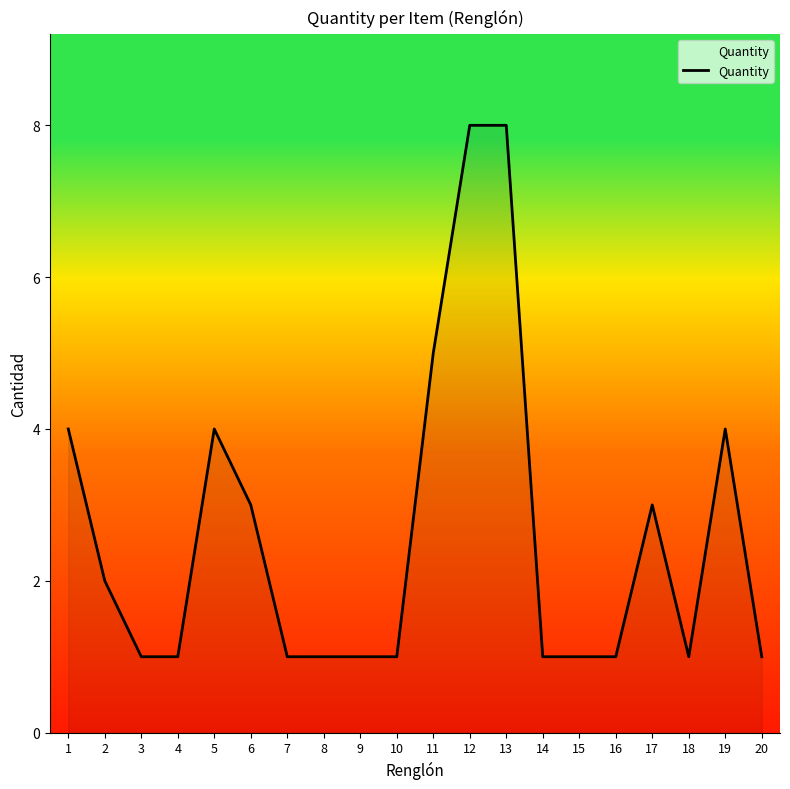

The chart shows a value of 3 at 2. True or false?

False